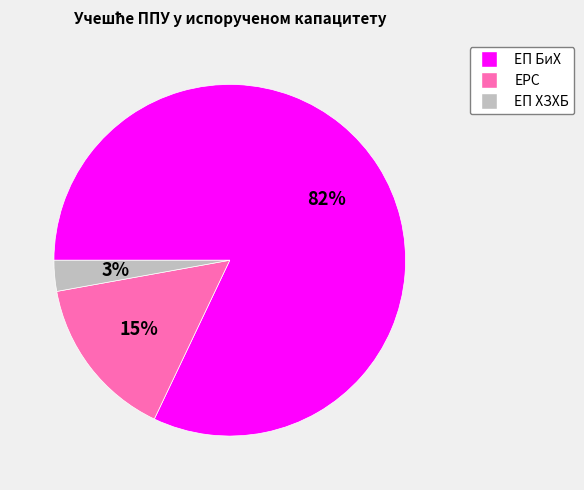

Between ЕП БиХ and ЕП ХЗХБ, which is larger?

ЕП БиХ